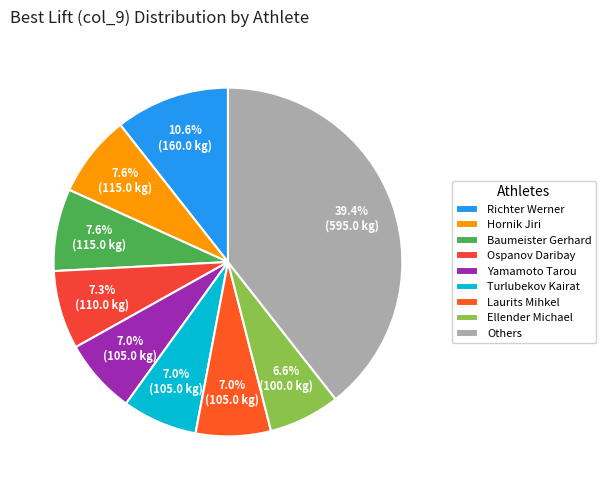

Is there a majority slice in this chart?

No